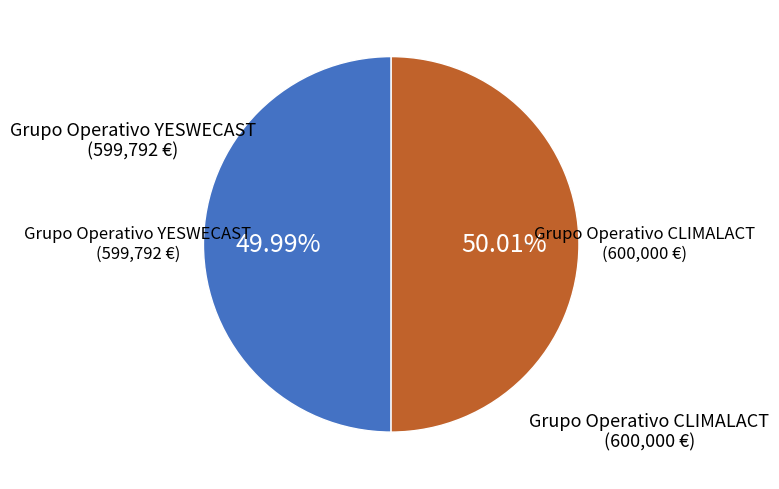

Combined, do Grupo Operativo YESWECAST and Grupo Operativo CLIMALACT account for over 50%?

Yes